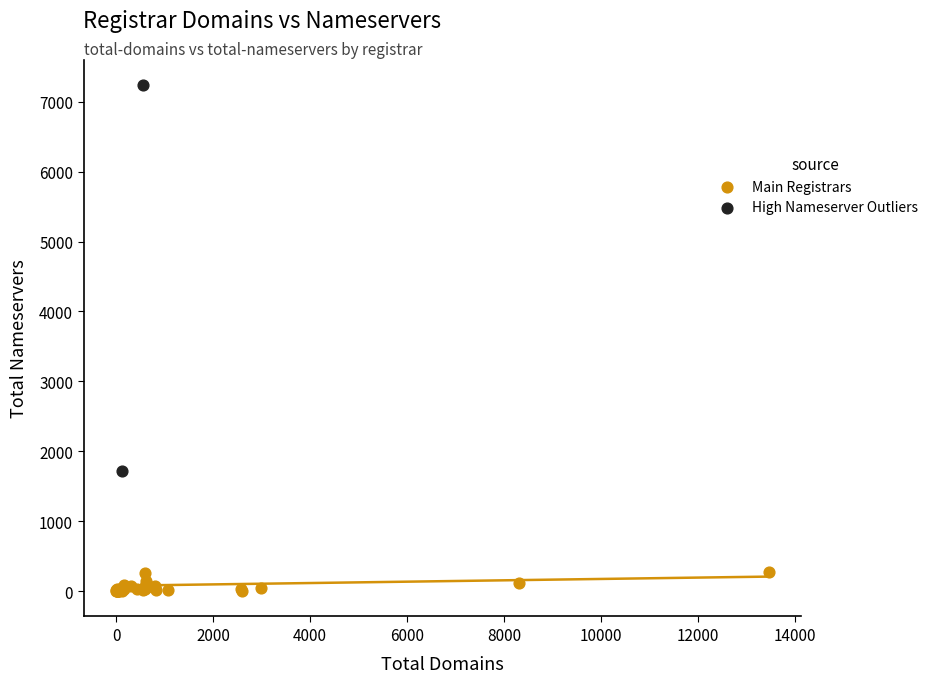

Which series reaches the maximum Y coordinate?

High Nameserver Outliers